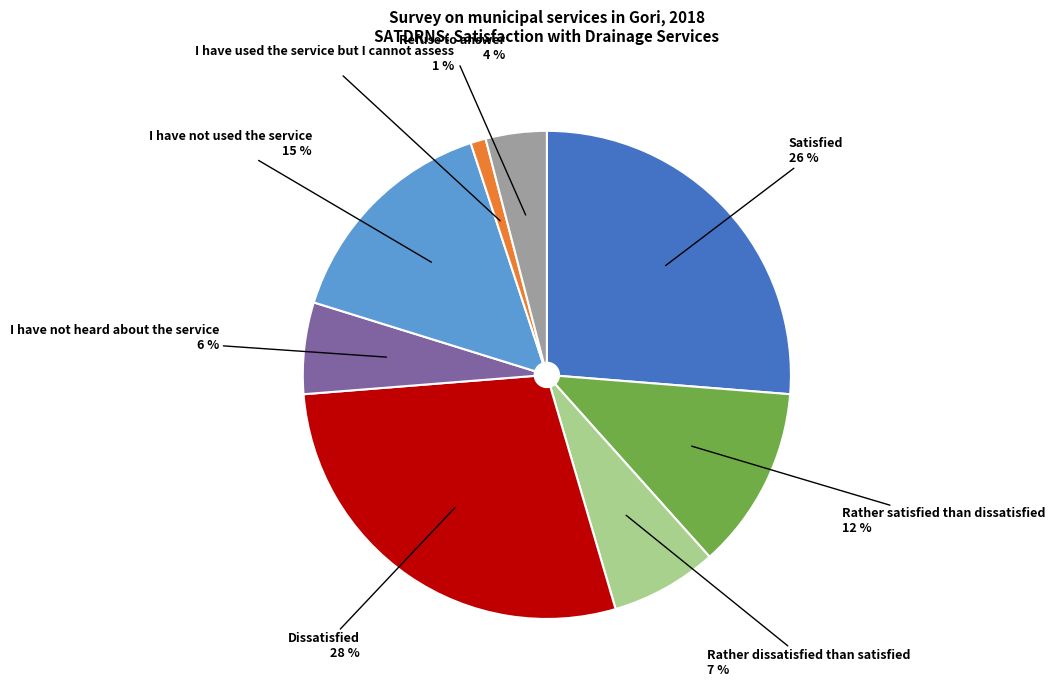

To the nearest percent, what is the difference between the largest and smallest slice percentages?

27%